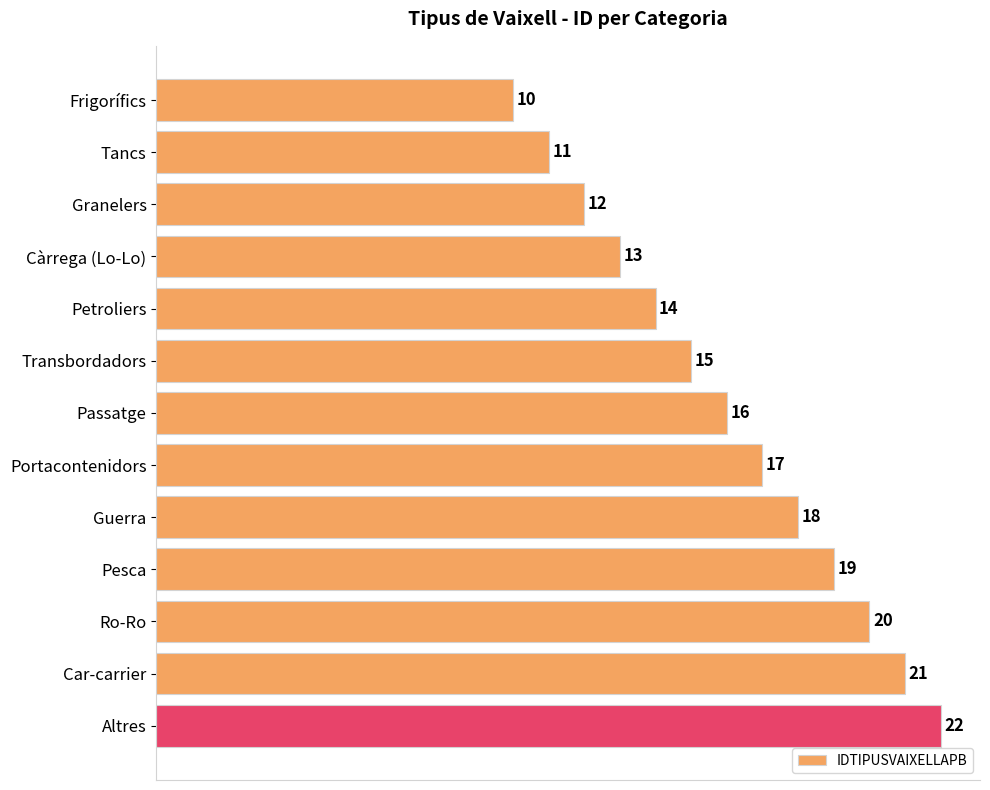

What is the minimum value shown in the chart?

10